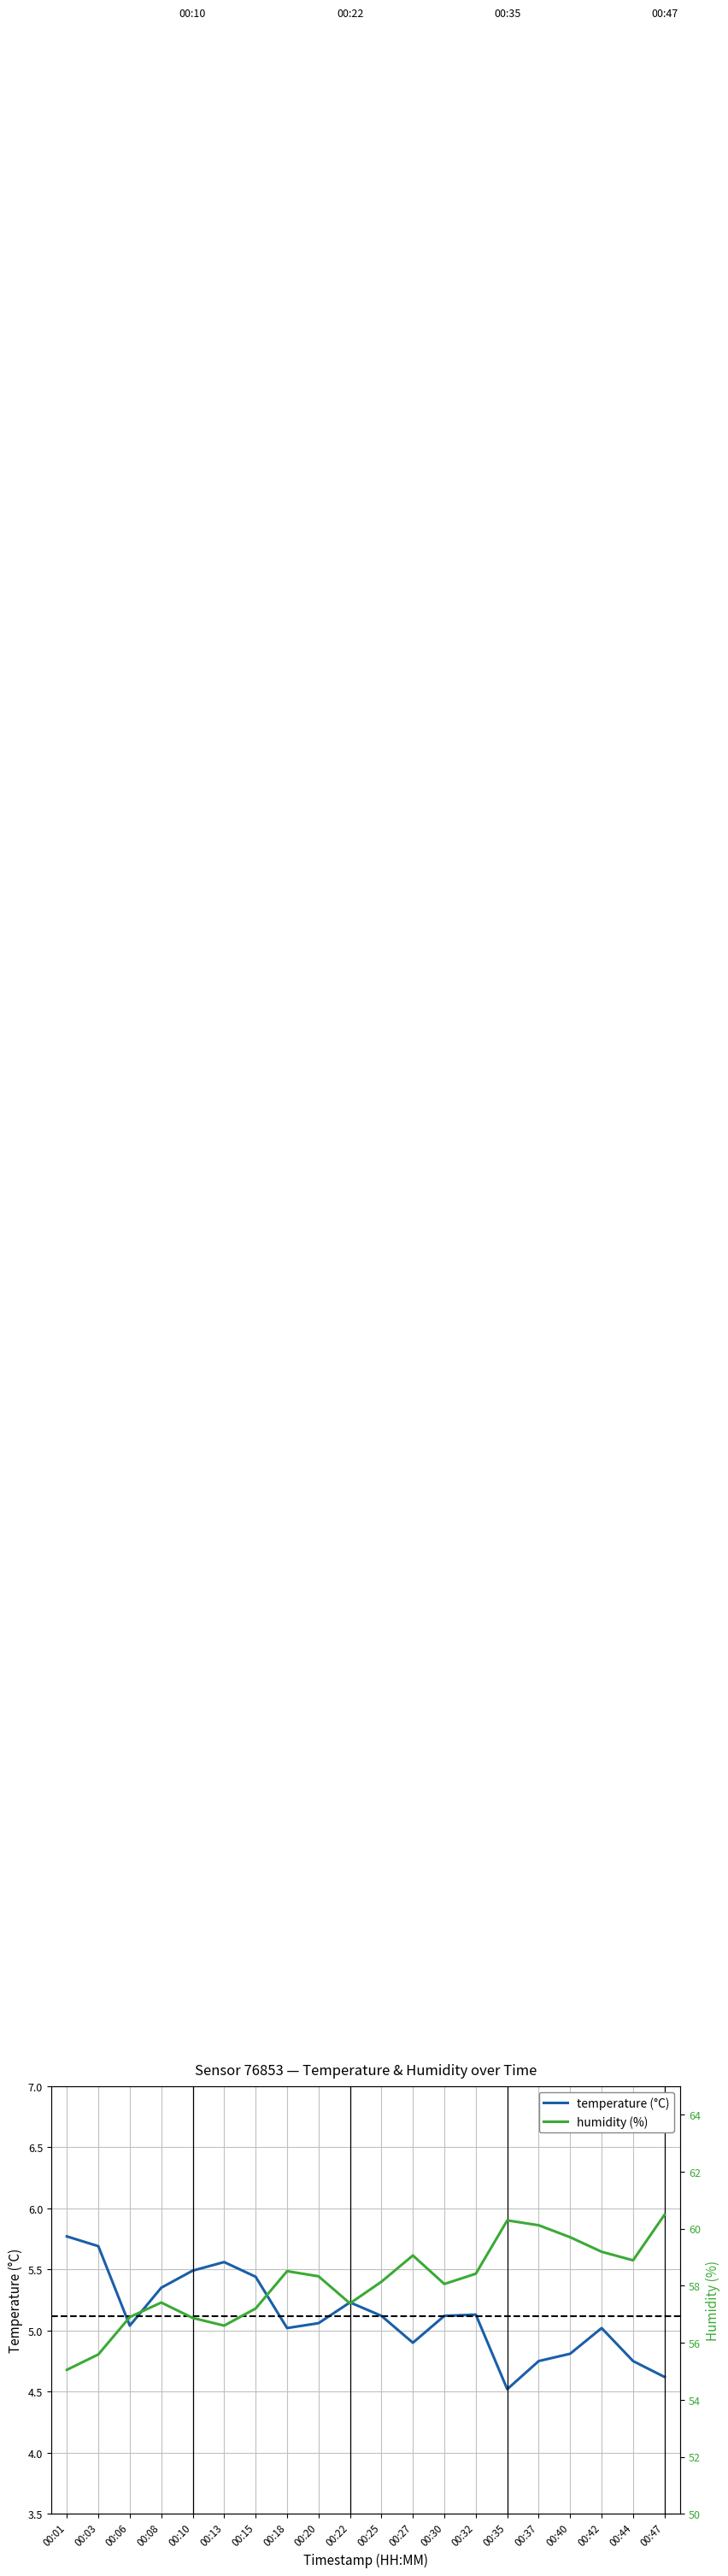

Between 00:15 and 00:30, which series saw the biggest shift?

humidity (%)